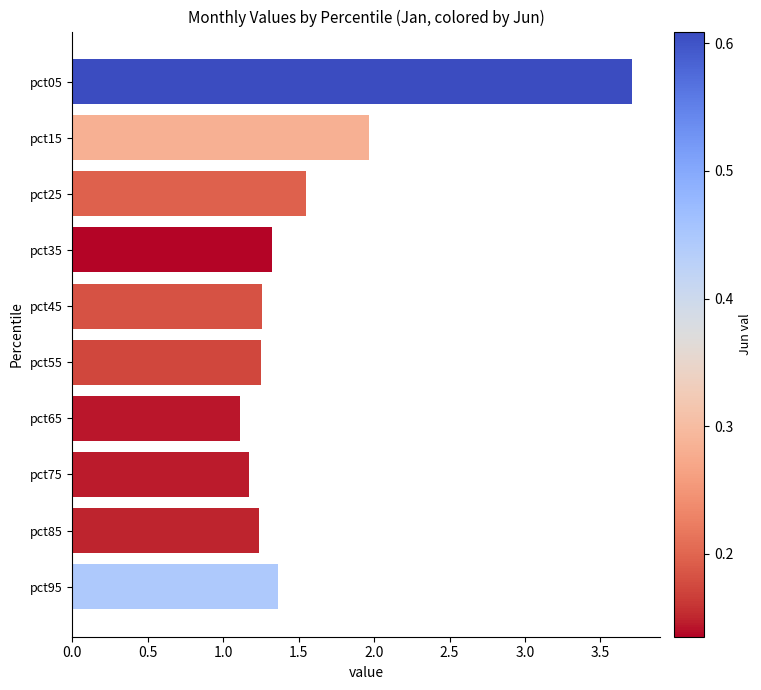

Count the number of data series in this chart.

1